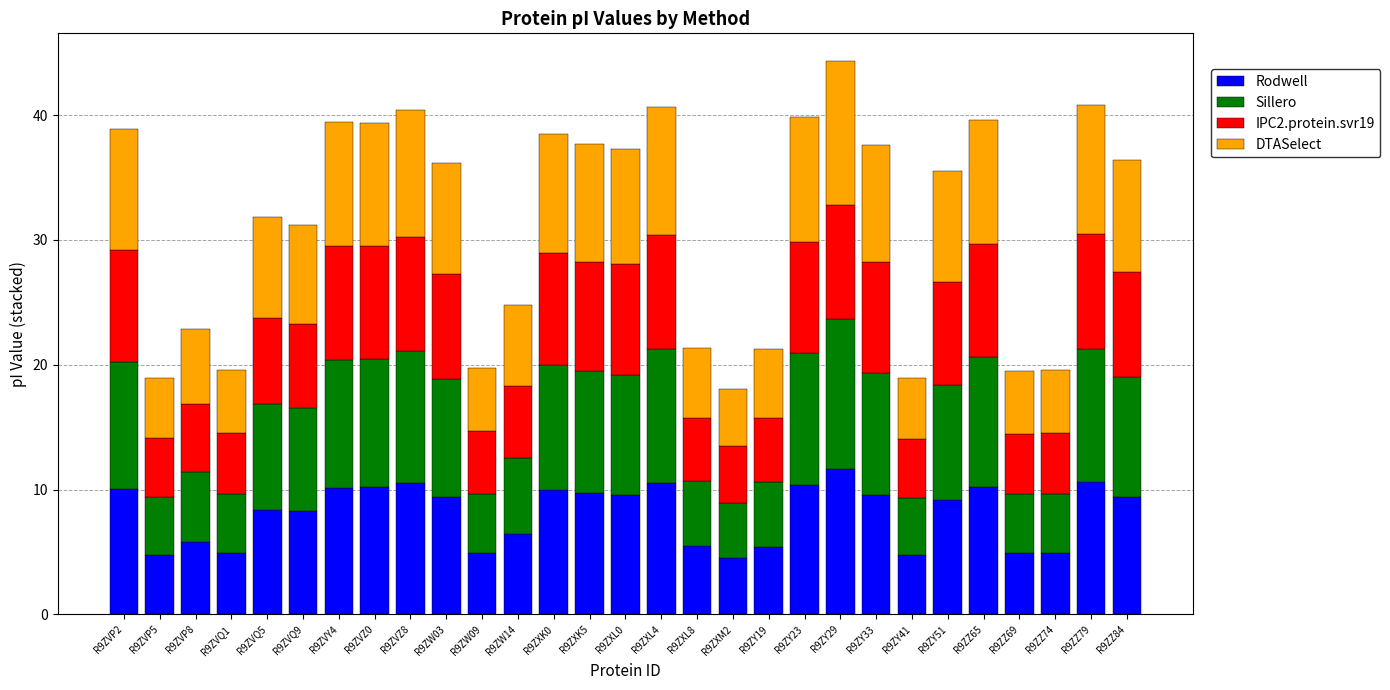

What is the total value across all series at R9ZY23?

39.9